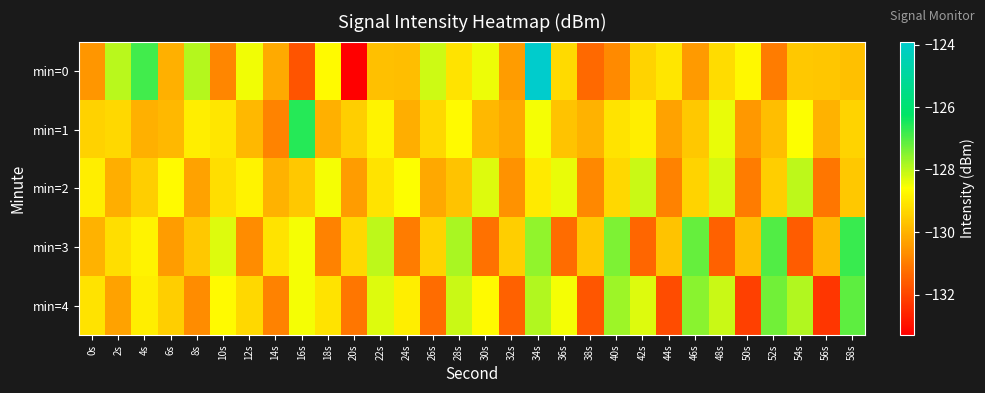

Between 8s and 24s, which is larger?

8s